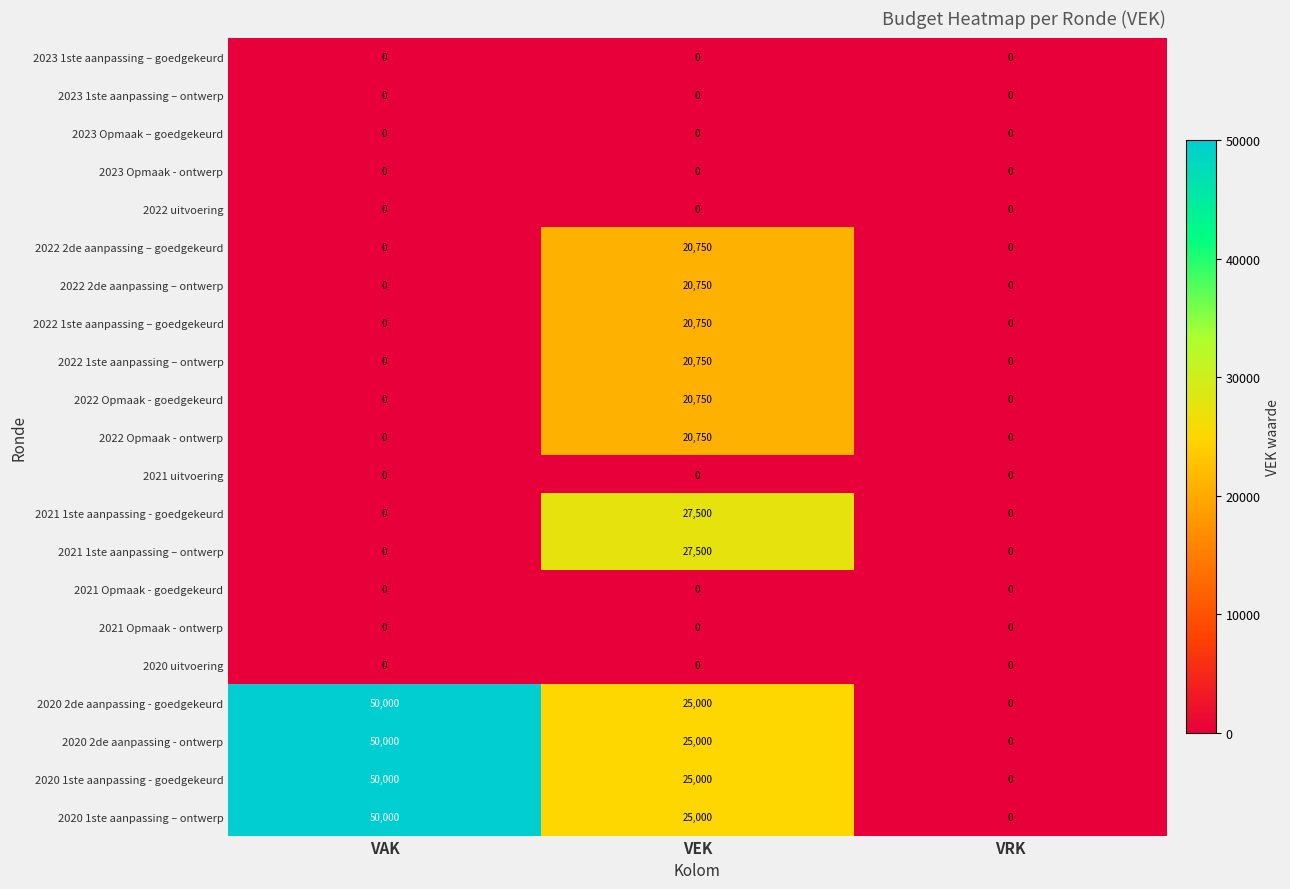

What is the spread (max minus min) of values at VEK?

27500